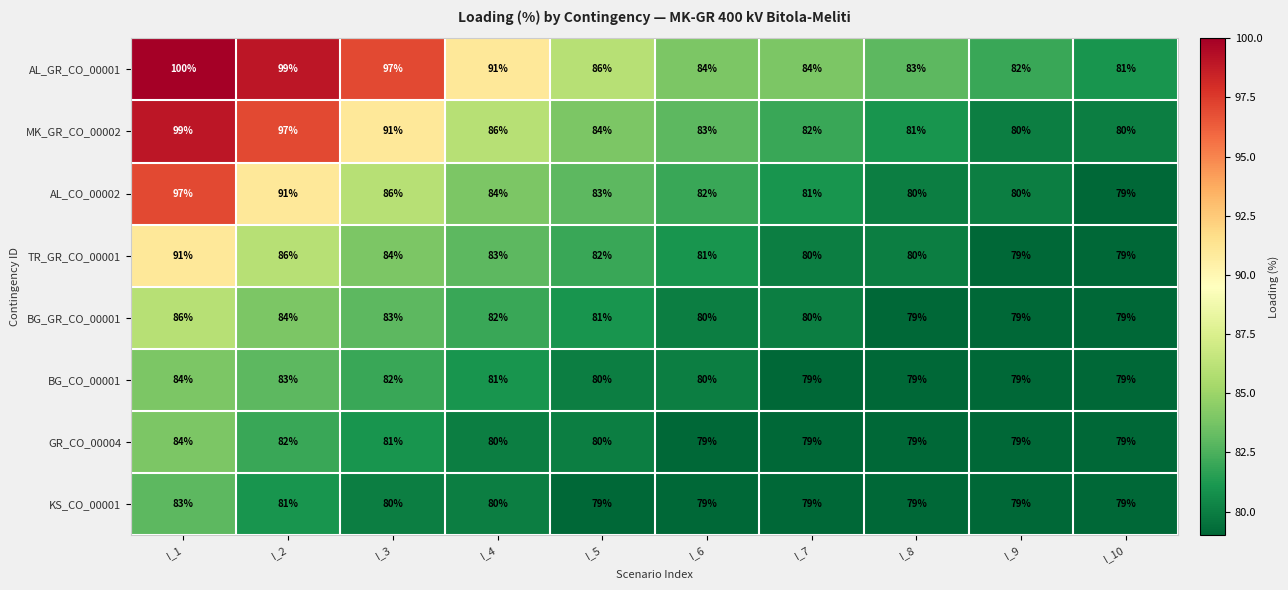

The value of TR_GR_CO_00001 at I_10 is 141. True or false?

False